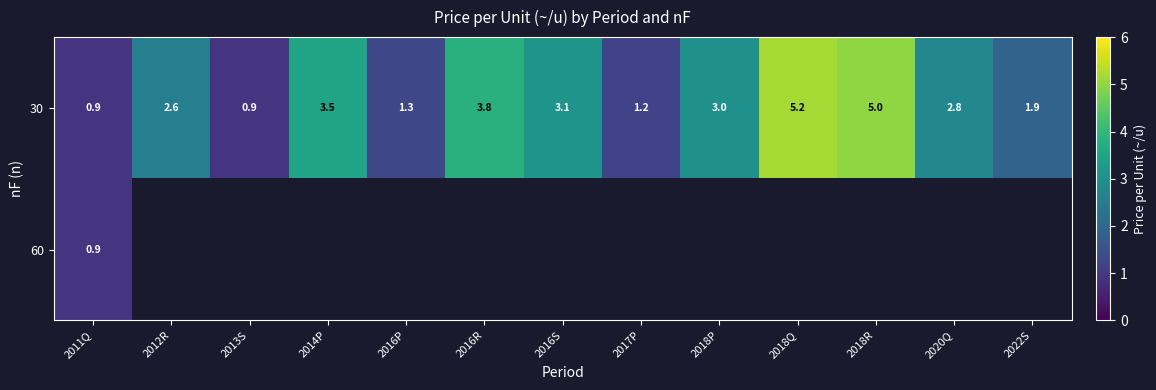

The value of 30 at 2011Q is 0.9. True or false?

True